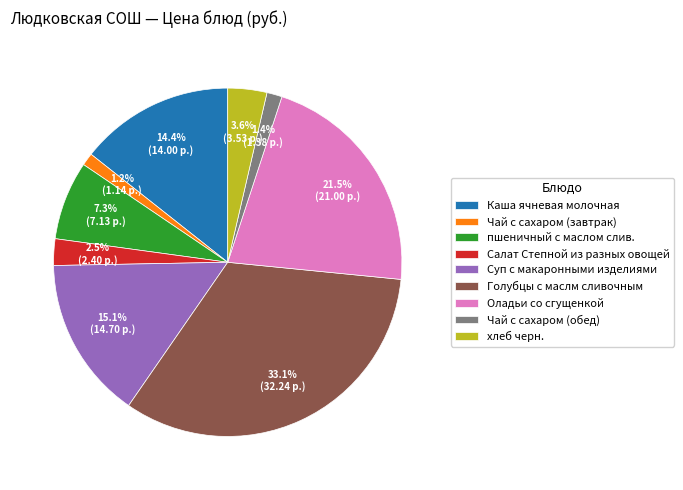

Which slice is the largest?

Голубцы с маслм сливочным